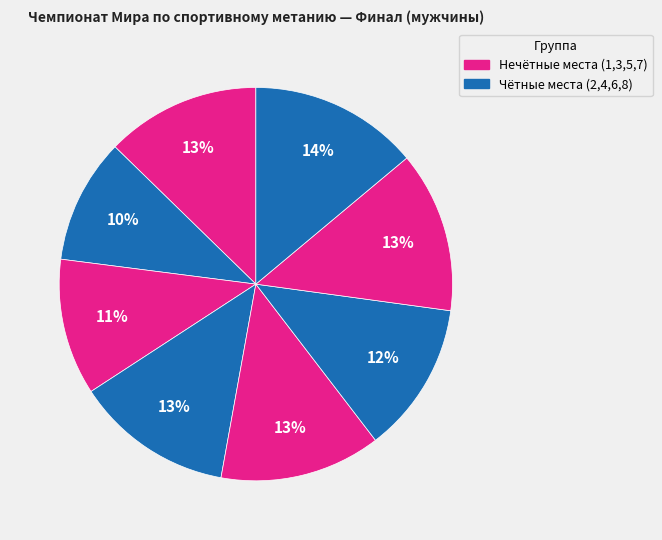

To the nearest percent, what is the average slice percentage?

12%